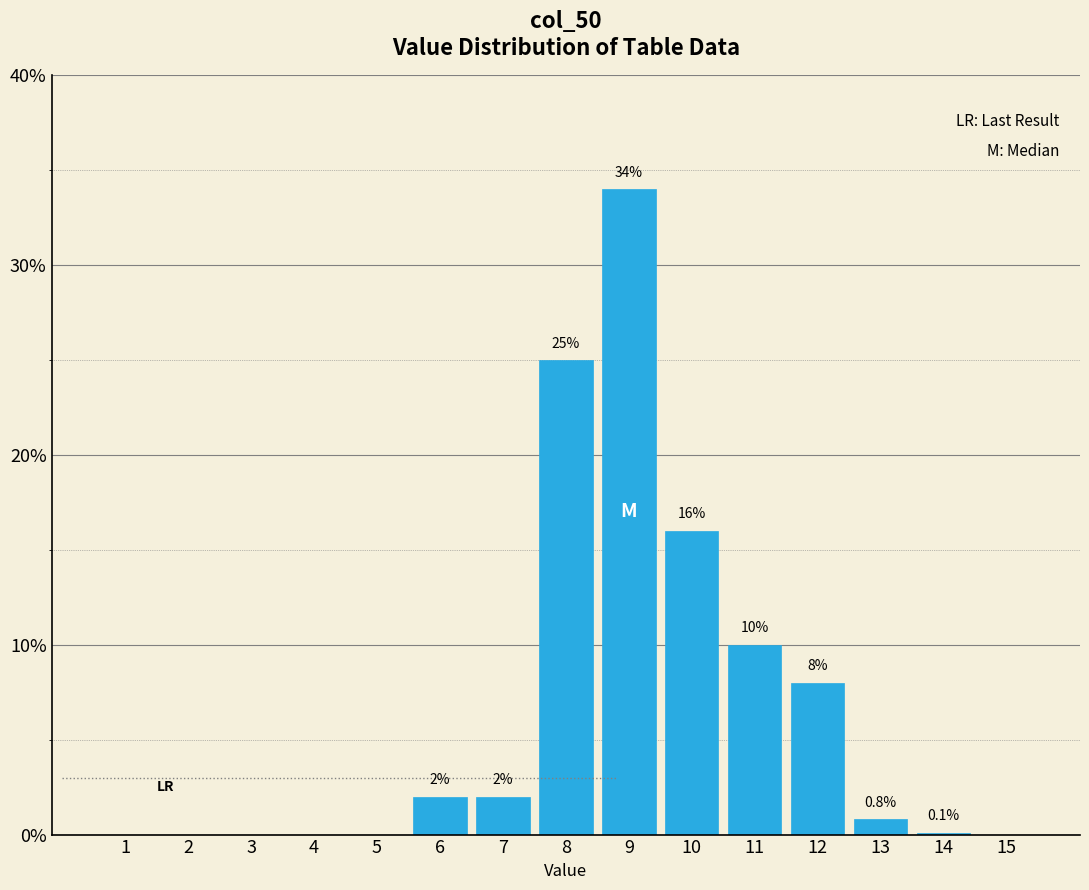

Reading left to right, transcribe all the data shown in this chart.

1=0.0	2=0.0	3=0.0	4=0.0	5=0.0	6=2.0	7=2.0	8=25.0	9=34.0	10=16.0	11=10.0	12=8.0	13=0.8	14=0.1	15=0.0